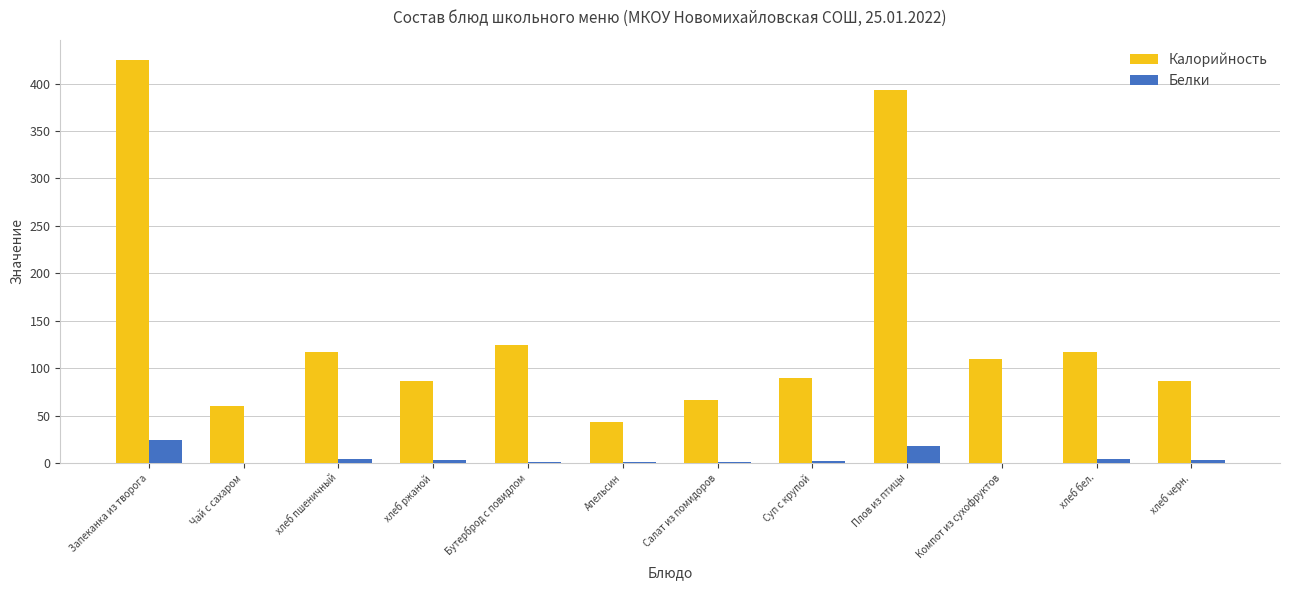

Which category has the highest value in the Калорийность series?

Запеканка из творога